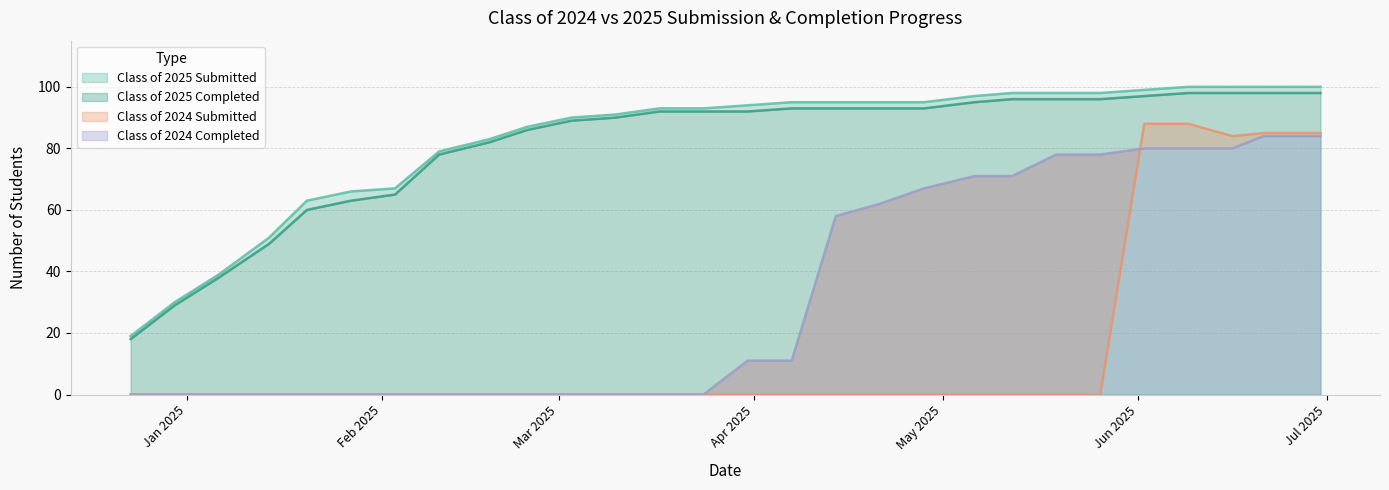

The Class of 2024 Submitted series shows 0 at 03/31/2025. True or false?

True